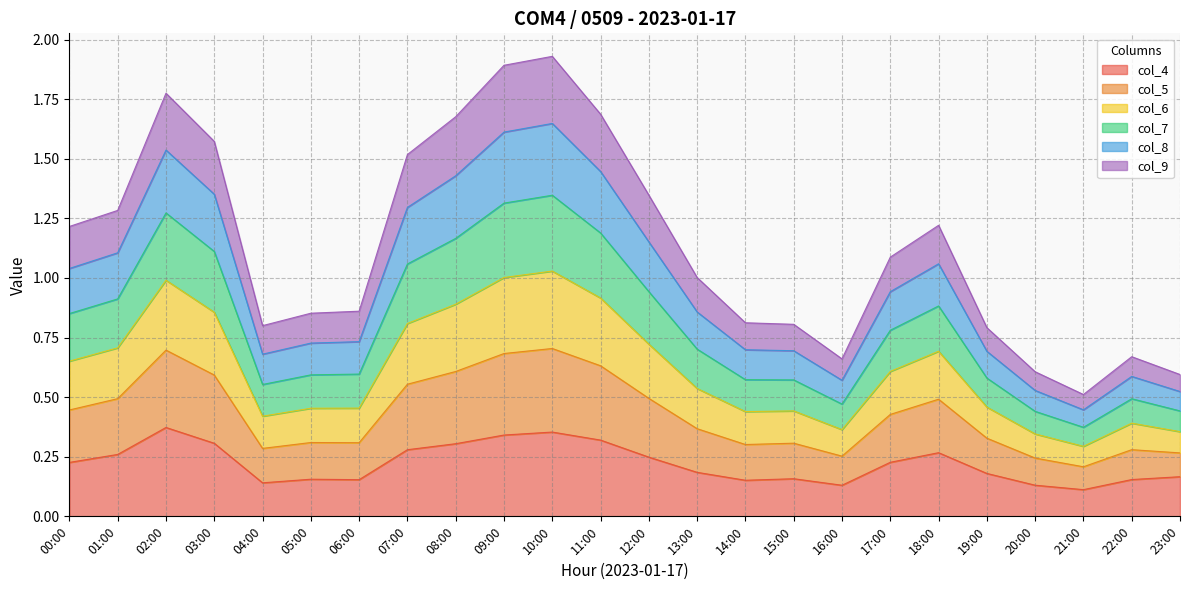

True or false: col_6 and col_7 intersect in this chart.

False